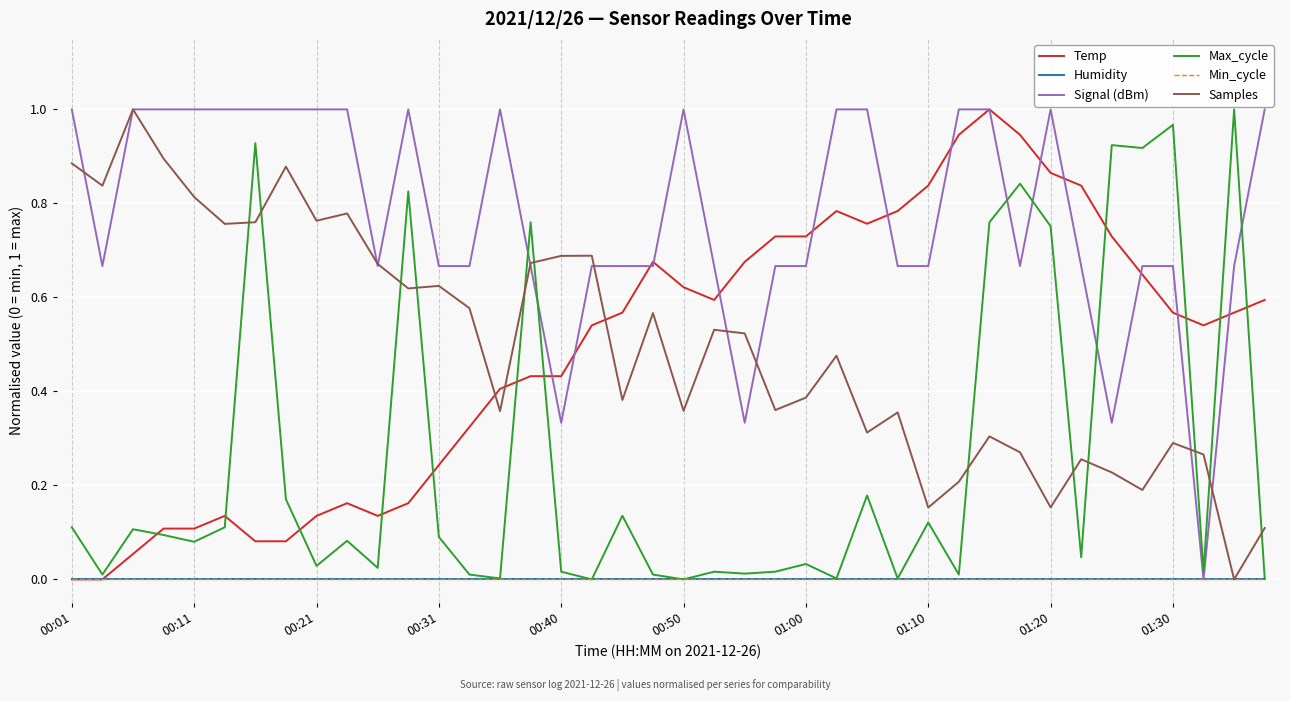

Is this an area chart (filled region under the line)?

No